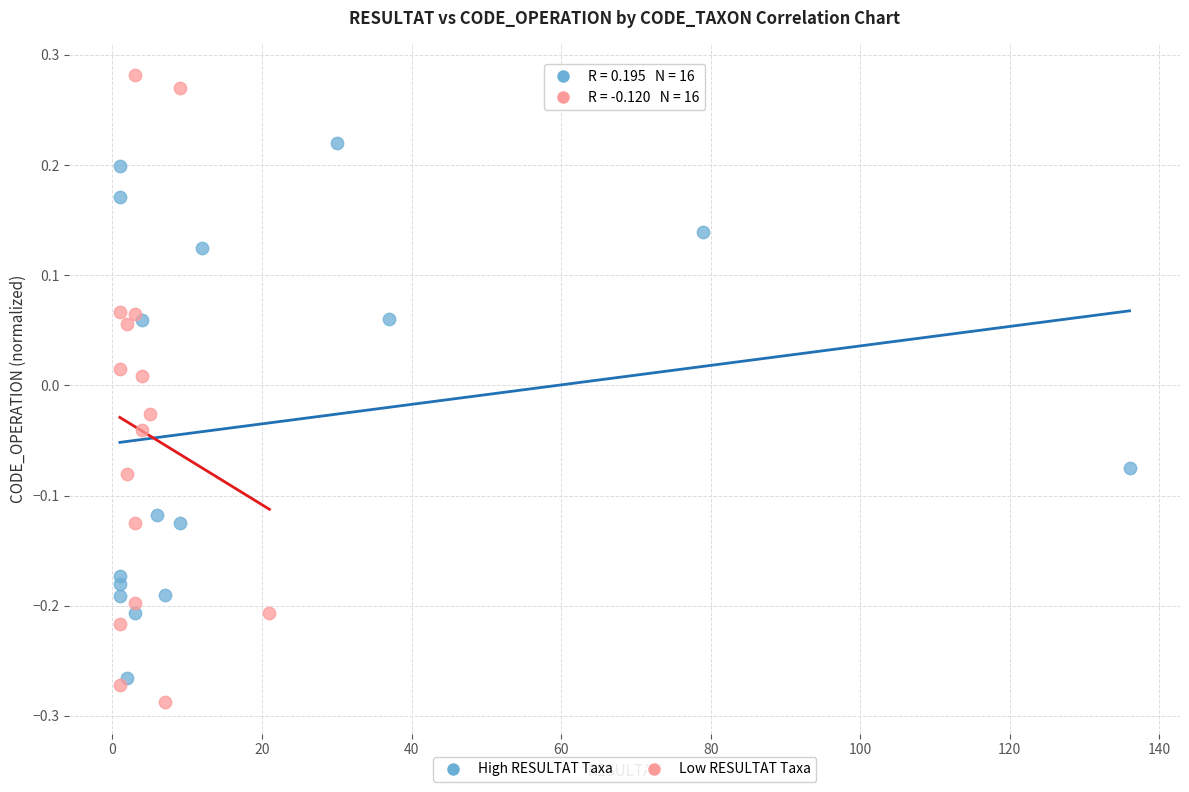

Which series has the widest spread of Y values?

Low RESULTAT Taxa